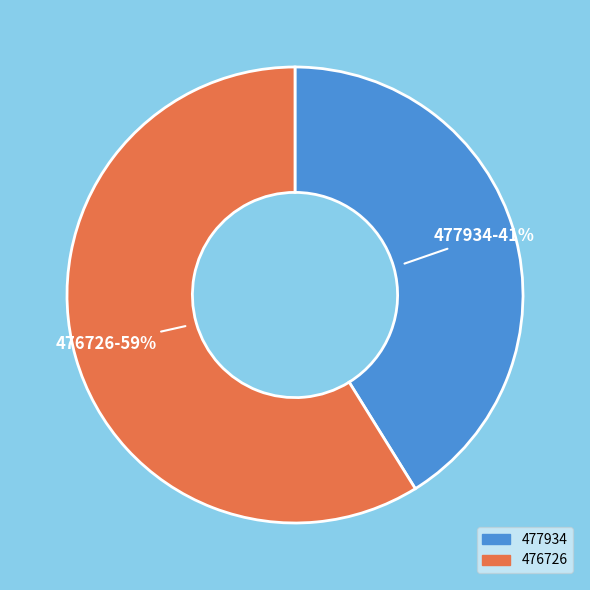

To the nearest percent, what percentage of the pie is 477934?

41%